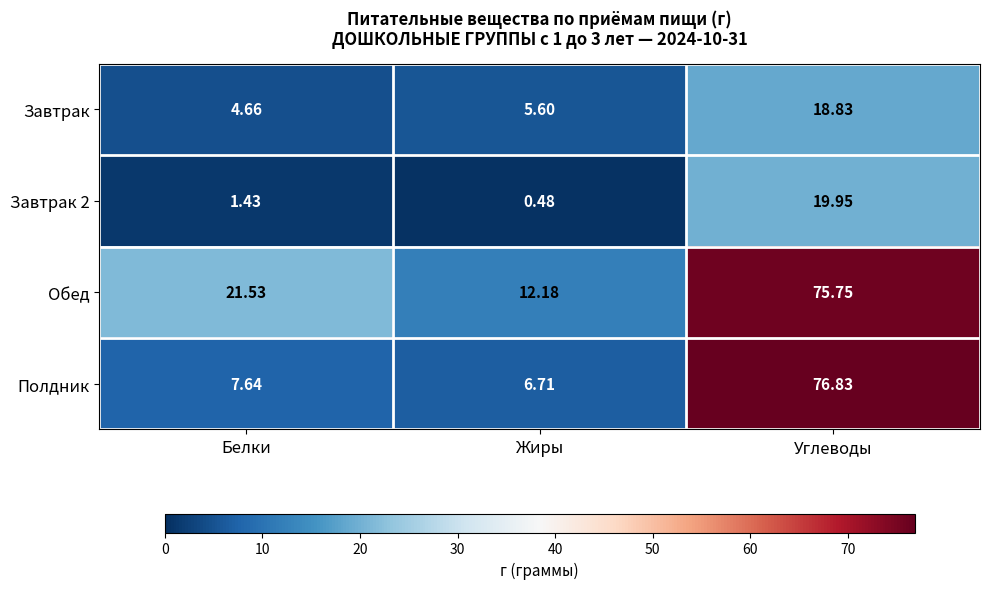

At which label does Завтрак reach its minimum?

Белки